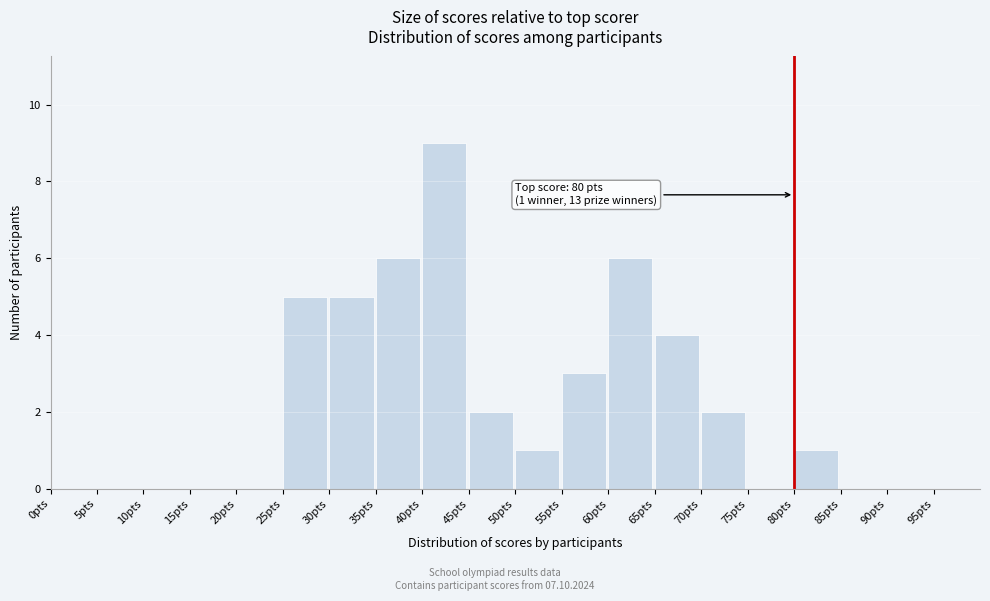

Over which range of the x-axis is the bar tallest?

40 to 45